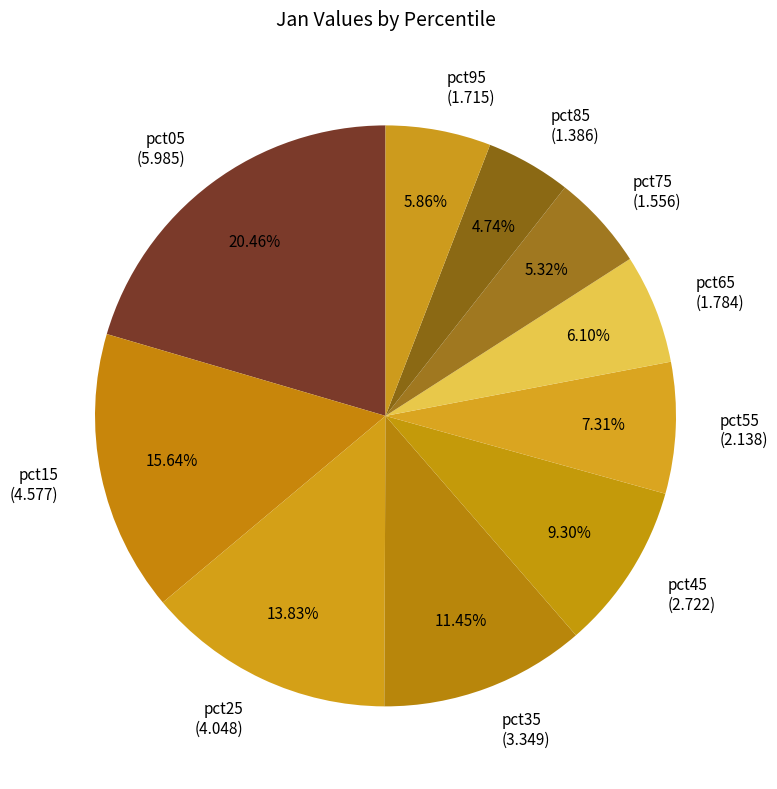

Which slice is the largest?

pct05